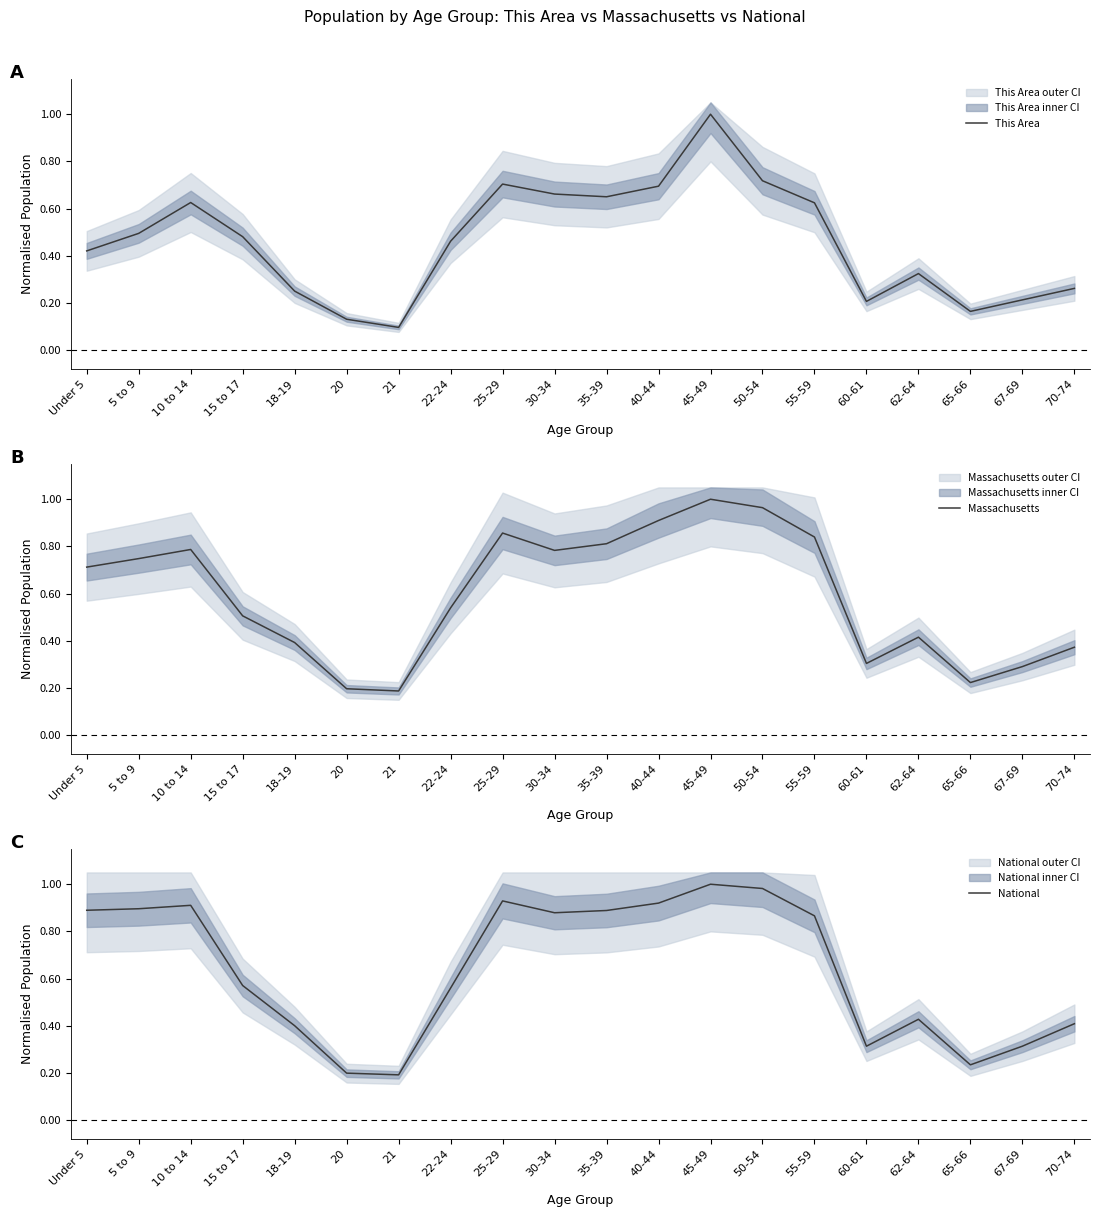

Reading left to right, list all the values displayed in this chart.

This Area: Under 5=0.4	5 to 9=0.5	10 to 14=0.6	15 to 17=0.5	18-19=0.2	20=0.1	21=0.1	22-24=0.5	25-29=0.7	30-34=0.7	35-39=0.7	40-44=0.7	45-49=1.0	50-54=0.7	55-59=0.6	60-61=0.2	62-64=0.3	65-66=0.2	67-69=0.2	70-74=0.3
Massachusetts: Under 5=0.7	5 to 9=0.7	10 to 14=0.8	15 to 17=0.5	18-19=0.4	20=0.2	21=0.2	22-24=0.5	25-29=0.9	30-34=0.8	35-39=0.8	40-44=0.9	45-49=1.0	50-54=1.0	55-59=0.8	60-61=0.3	62-64=0.4	65-66=0.2	67-69=0.3	70-74=0.4
National: Under 5=0.9	5 to 9=0.9	10 to 14=0.9	15 to 17=0.6	18-19=0.4	20=0.2	21=0.2	22-24=0.6	25-29=0.9	30-34=0.9	35-39=0.9	40-44=0.9	45-49=1.0	50-54=1.0	55-59=0.9	60-61=0.3	62-64=0.4	65-66=0.2	67-69=0.3	70-74=0.4